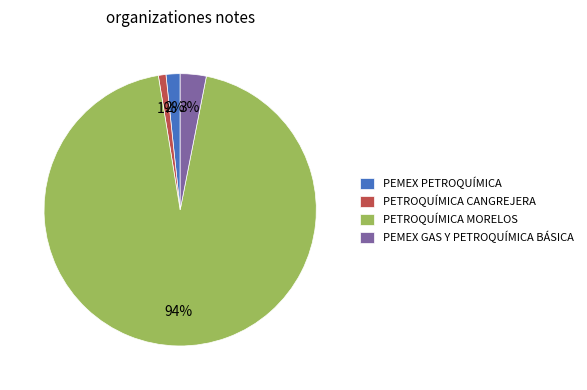

Is it true that PEMEX PETROQUÍMICA is 2% of the pie?

True